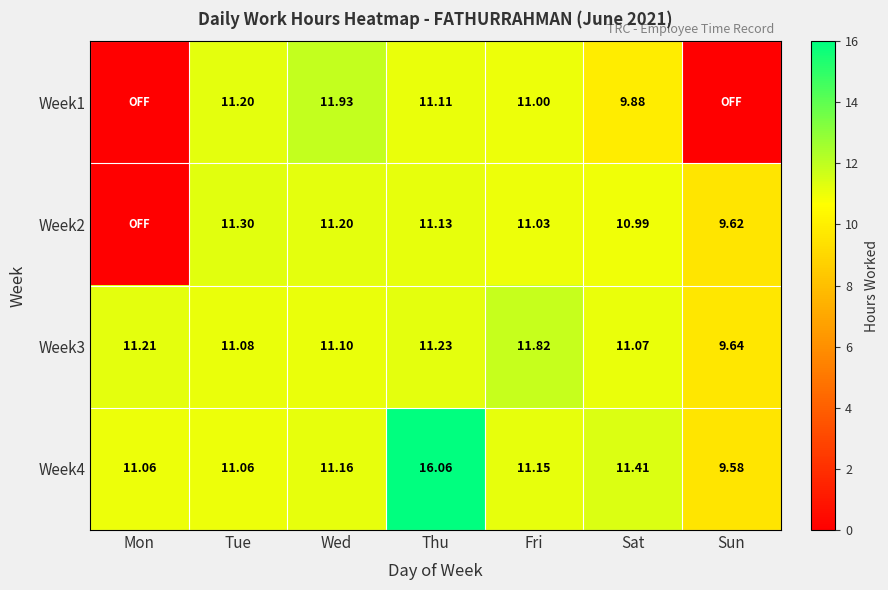

What is the total value across all series at Tue?

44.6